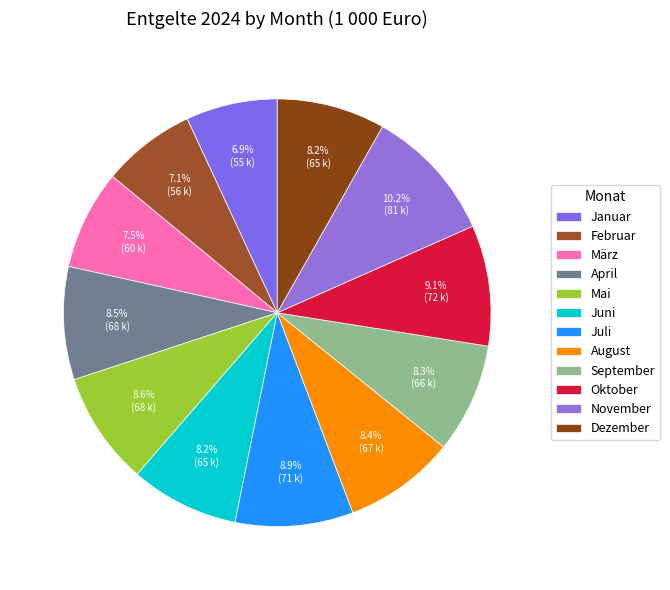

What percentage is the Februar slice, to the nearest percent?

7%